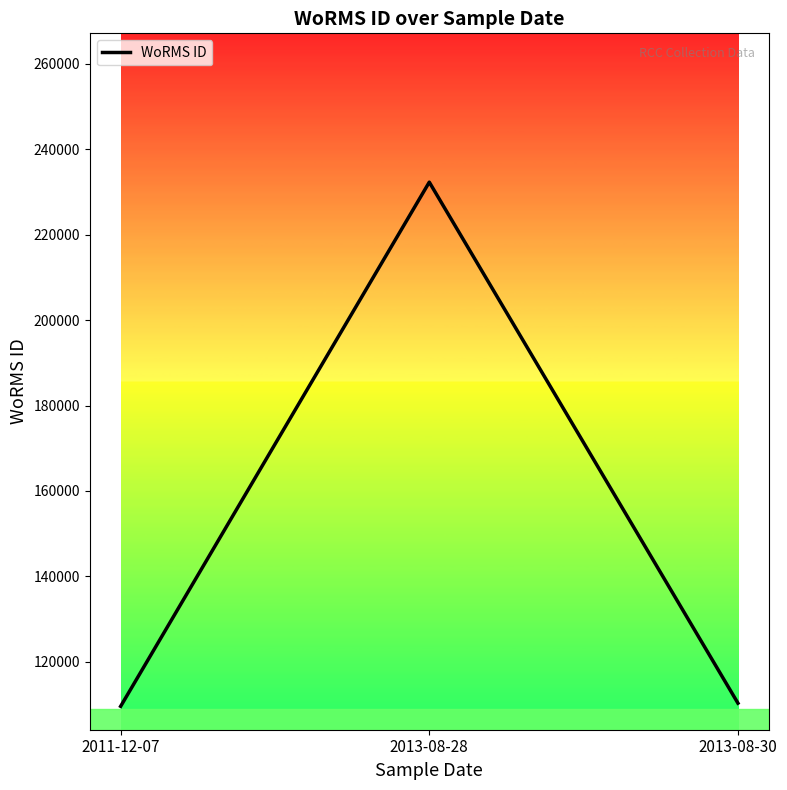

Between 2013-08-30 and 2013-08-28, which is larger?

2013-08-28